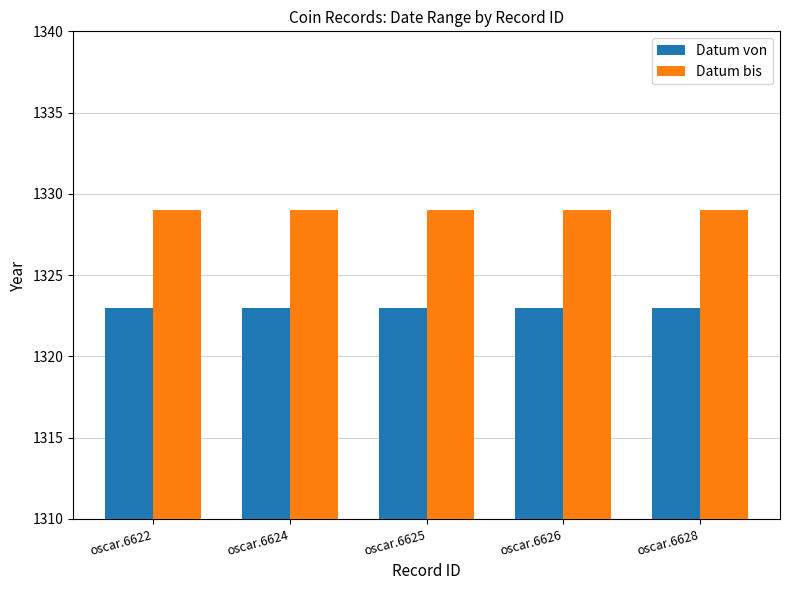

What is the minimum value shown in the chart?

1323